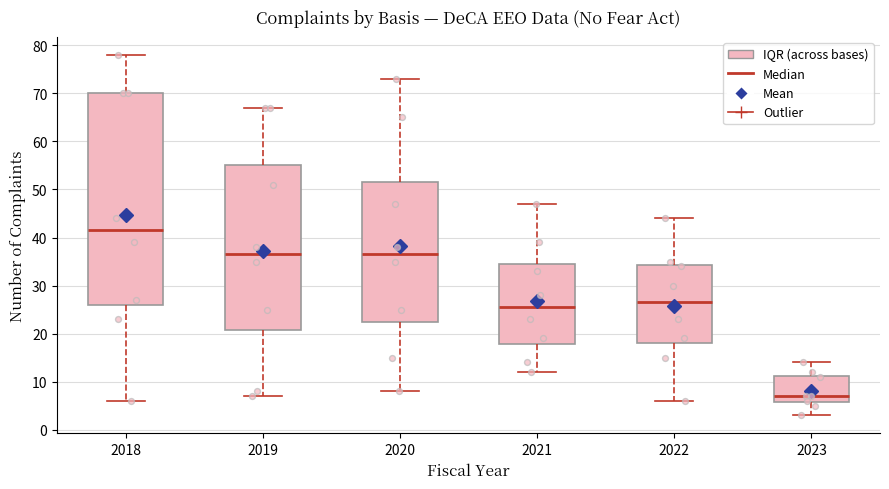

Where does the upper whisker of the box at x = 2019 end on the y-axis? The values are not printed on the chart, so give them approximately, as read against the axis.

67